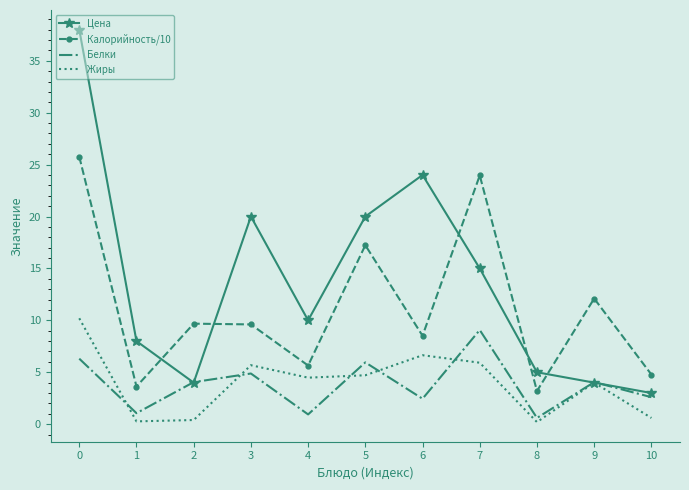

True or false: Калорийность/10 and Цена intersect in this chart.

True